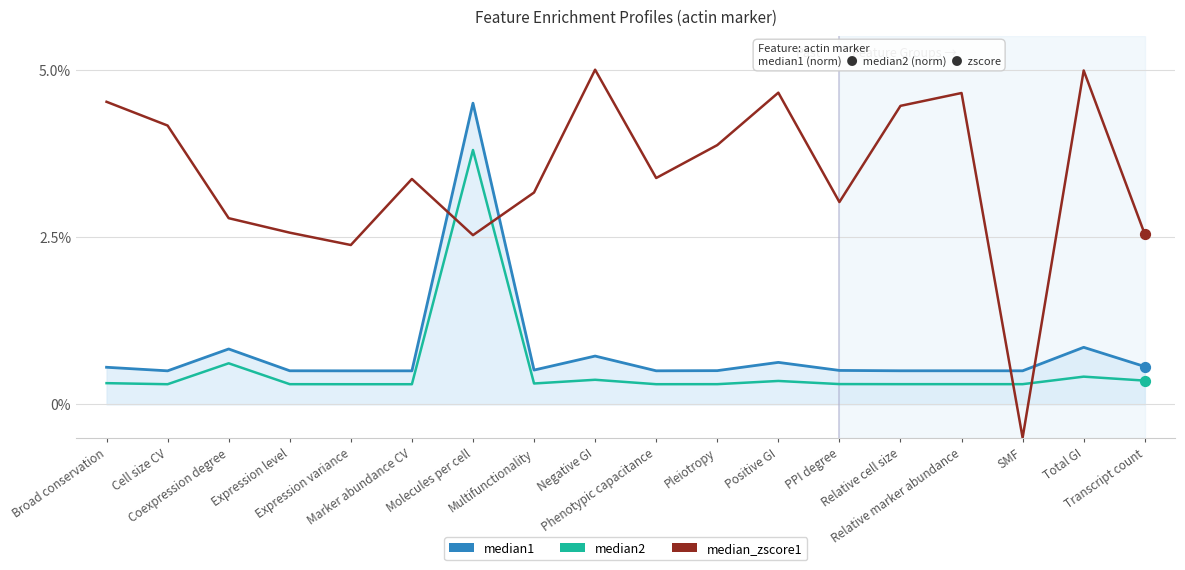

At which category is the sum across all series the highest?

Molecules per cell